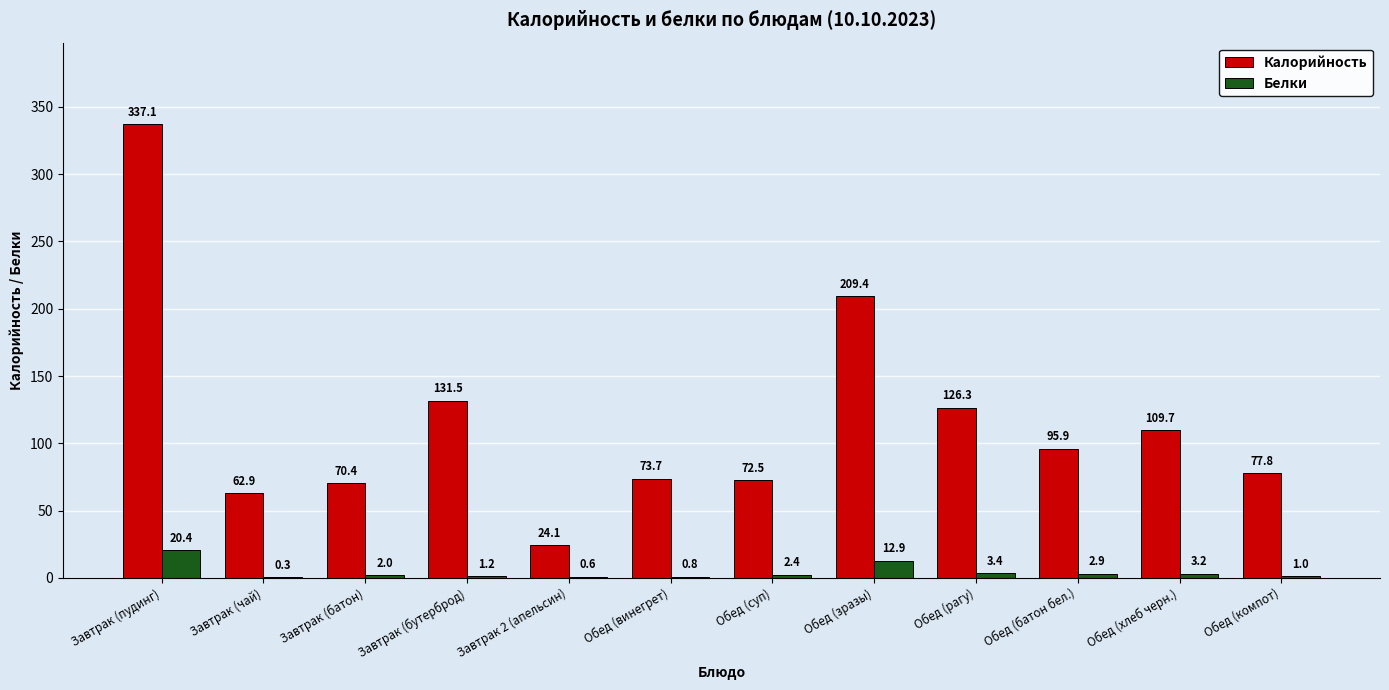

Is the value of Белки at Обед (винегрет) greater than the value of Калорийность at Завтрак (пудинг)?

No